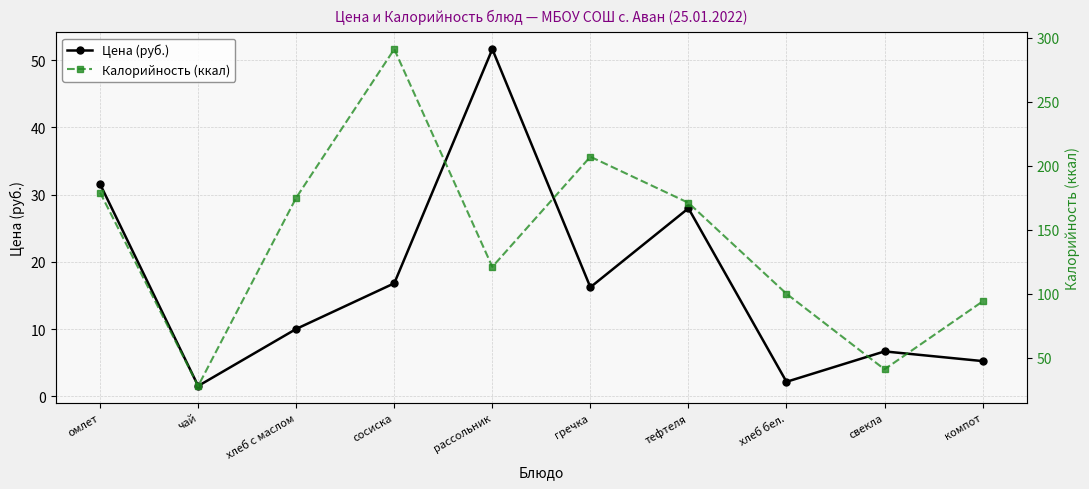

What is the label of the 6th point from the right?

рассольник